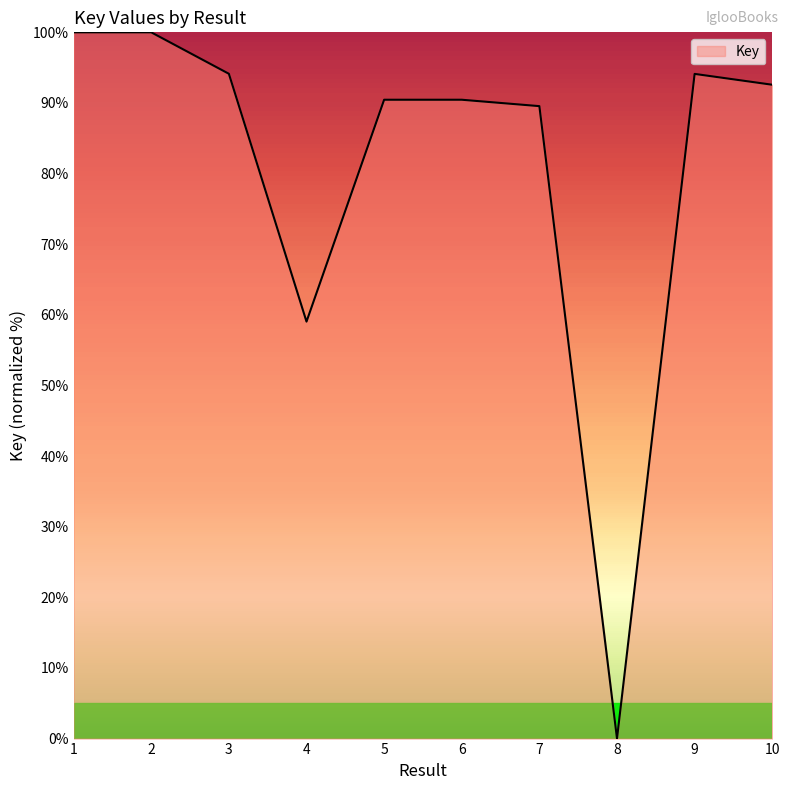

Reading left to right, extract all data points from this chart.

100.0	100.0	94.1	59.0	90.5	90.5	89.5	0.0	94.1	92.6